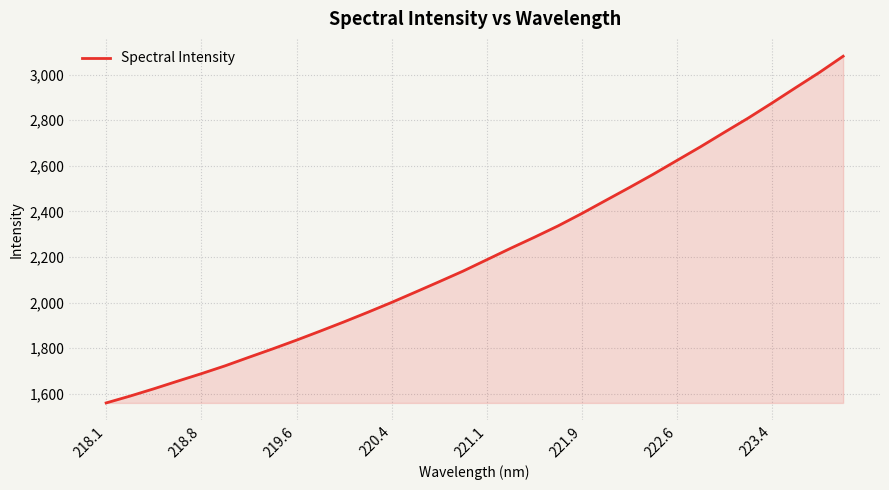

What is the greatest value displayed?

3081.1